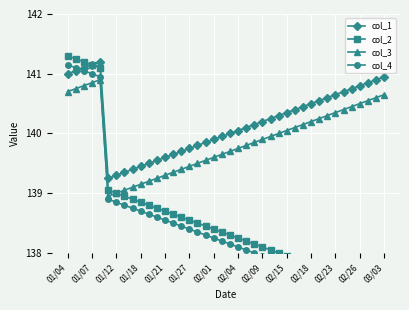

Where does the col_4 series first go above 138?

01/04